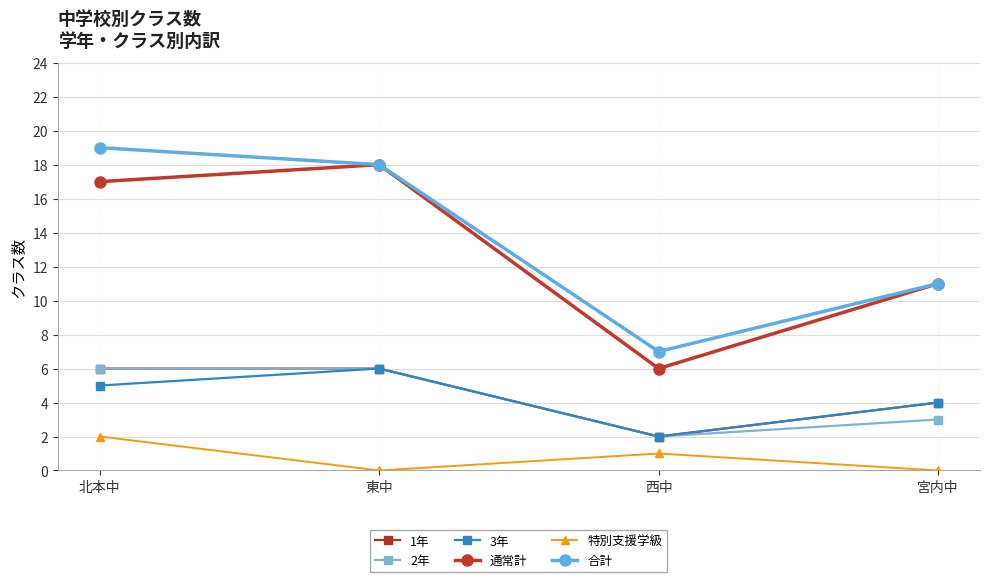

What is the label of the 3rd point from the left?

西中